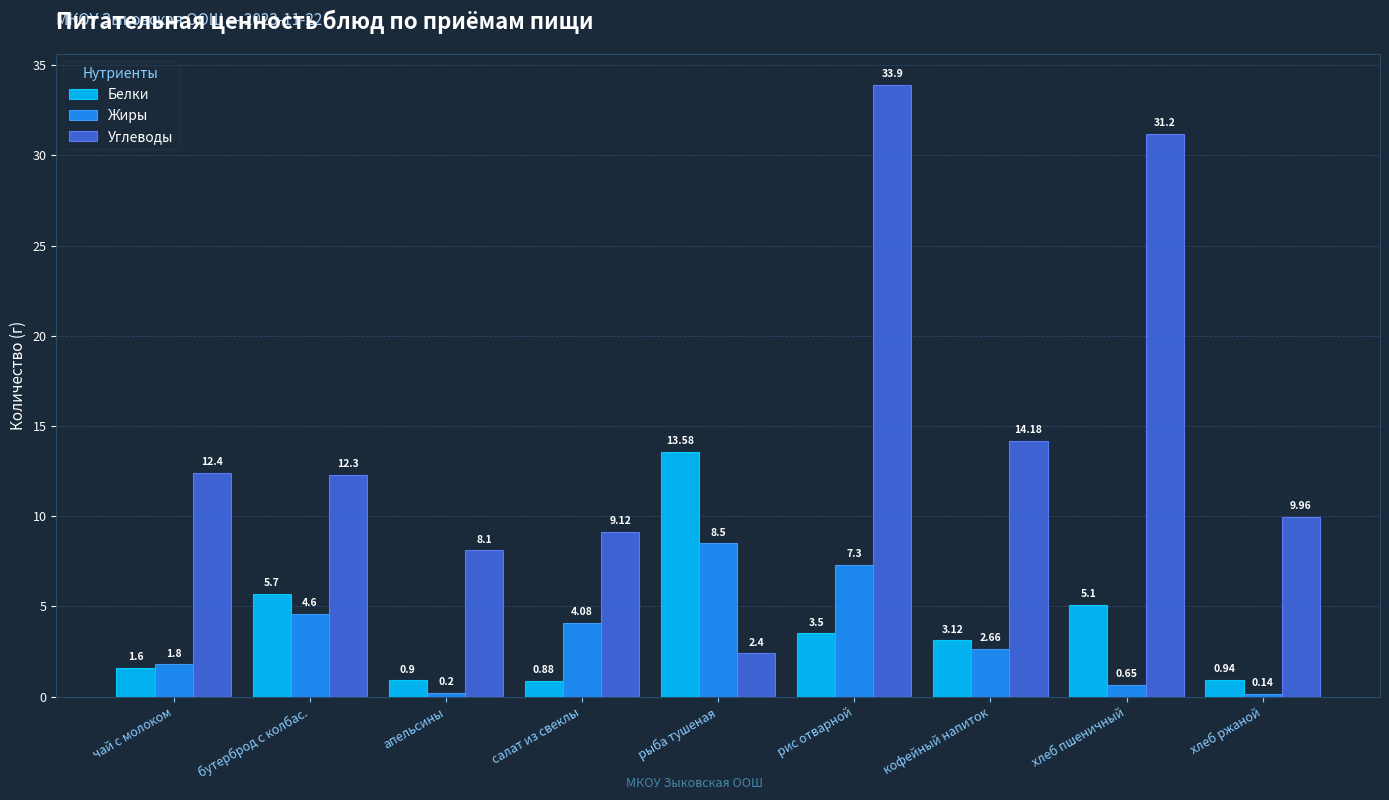

At рыба тушеная, list the series in order from smallest to largest.

Углеводы, Жиры, Белки